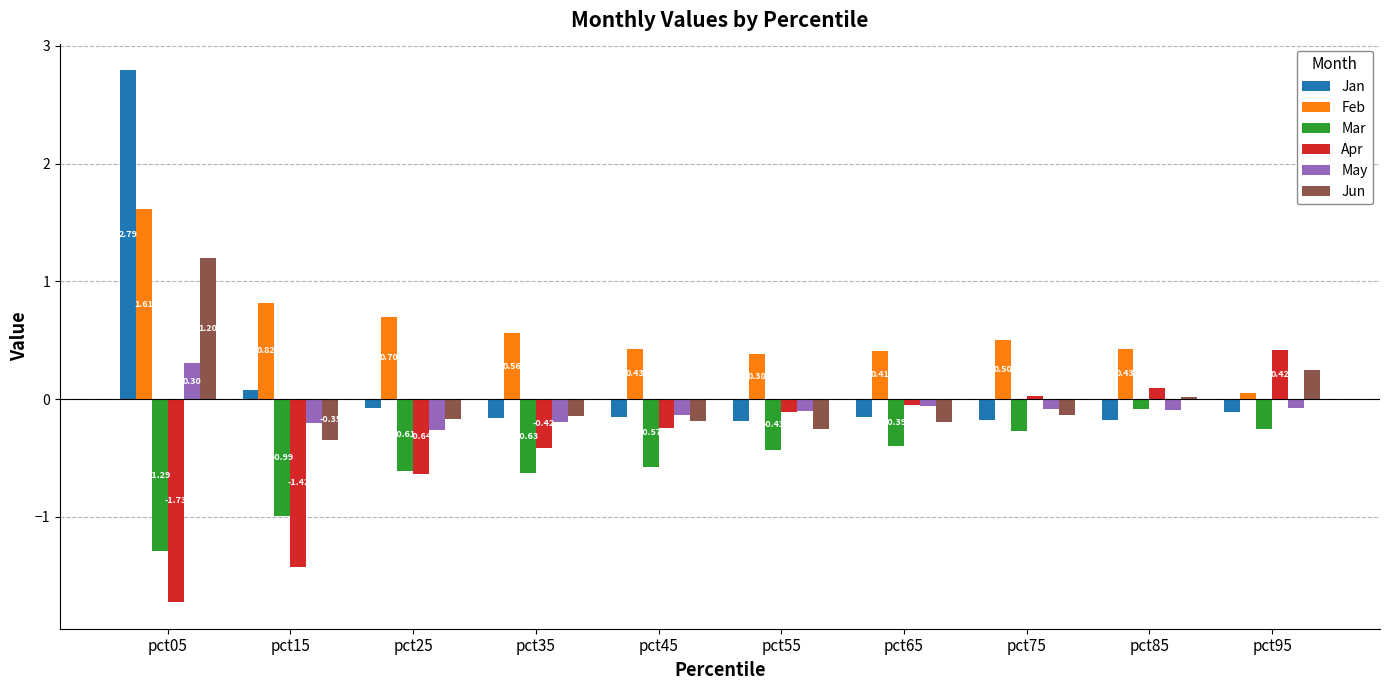

What is the sum of all Feb values?

5.9